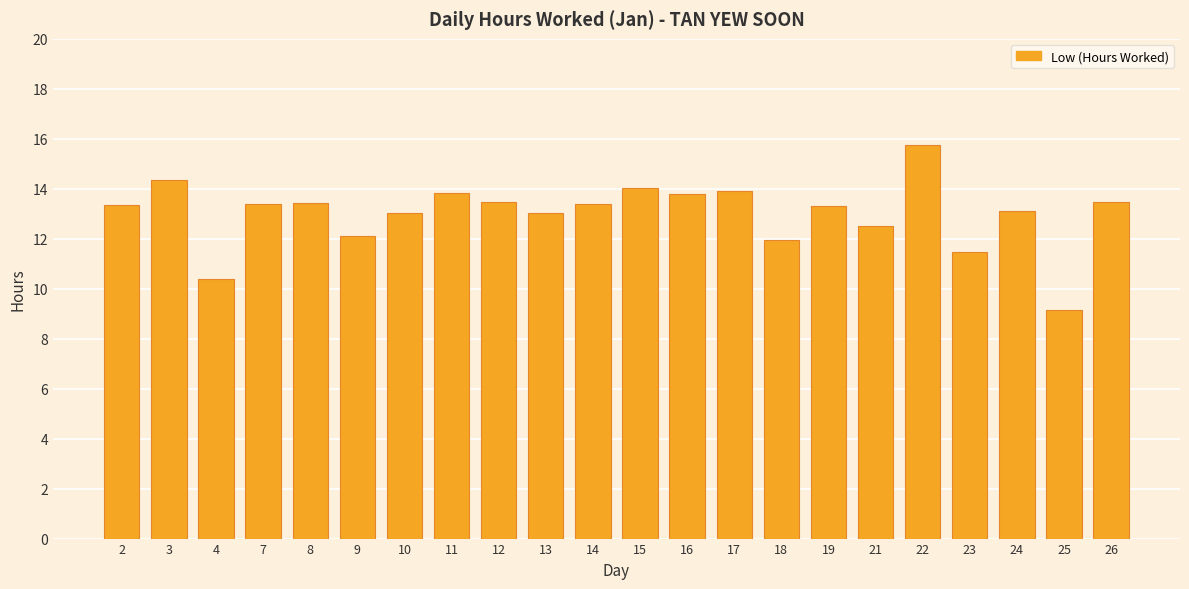

What is the value of the 18th bar from the left?

15.7